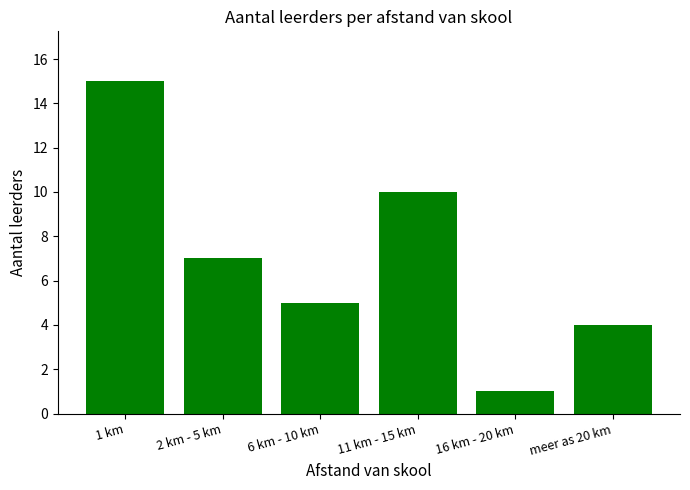

Between 16 km - 20 km and 11 km - 15 km, which is larger?

11 km - 15 km